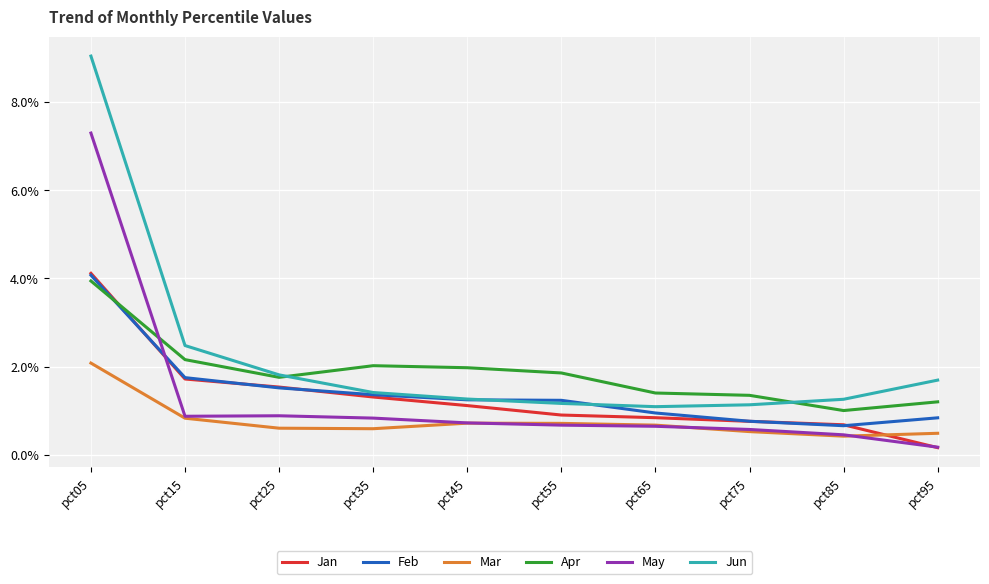

What is the sum of all May values?

13.2